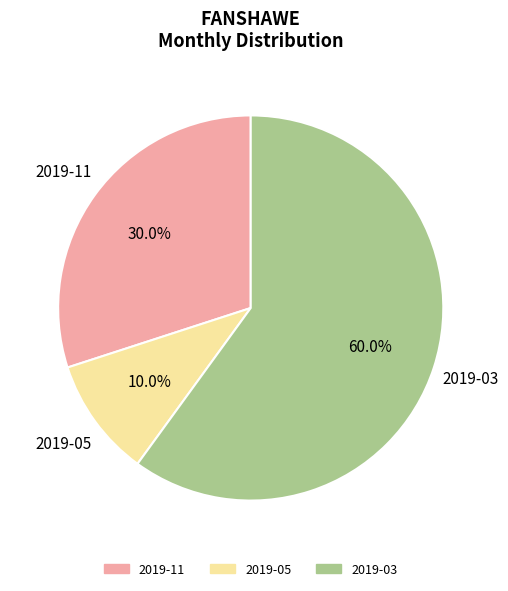

Between 2019-05 and 2019-11, which is larger?

2019-11